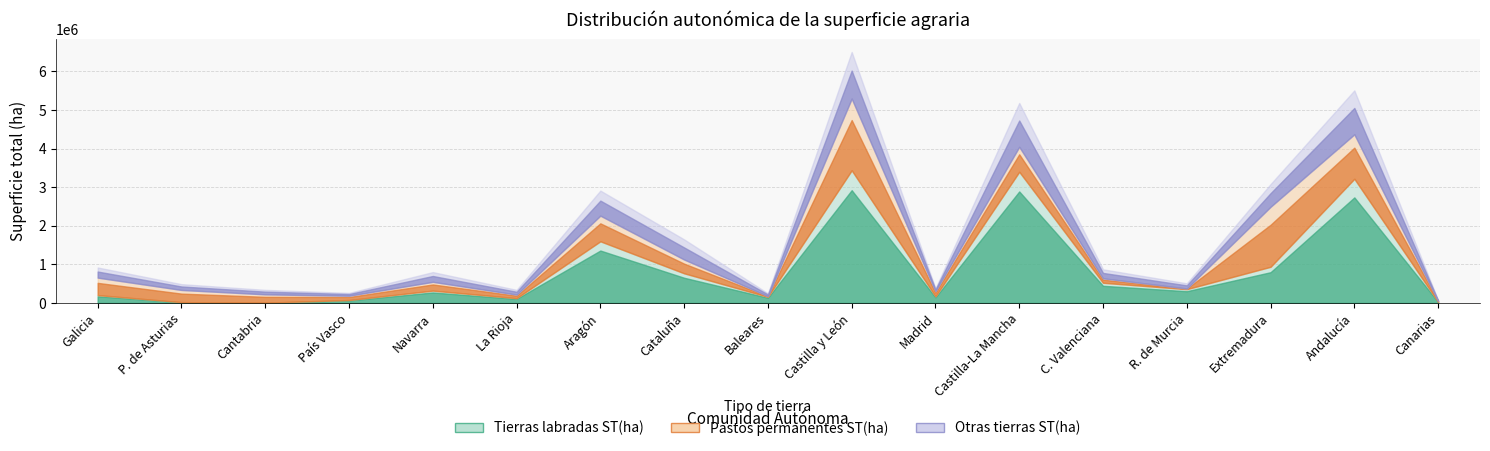

Reading left to right, list all the values displayed in this chart.

Tierras labradas ST(ha): 202895	20470	6680	75880	319044	123353	1596949	767633	157883	3436520	170514	3398375	522546	356989	936661	3216818	28945
Pastos permanentes ST(ha): 452624	315842	216267	111371	227848	92482	664737	357635	18398	1859165	133635	647439	115208	18873	1555067	1152179	23264
Otras tierras ST(ha): 262764	150116	115669	72546	251907	122860	649029	521145	72763	1206515	73620	1135245	232686	132367	587657	1138378	16713